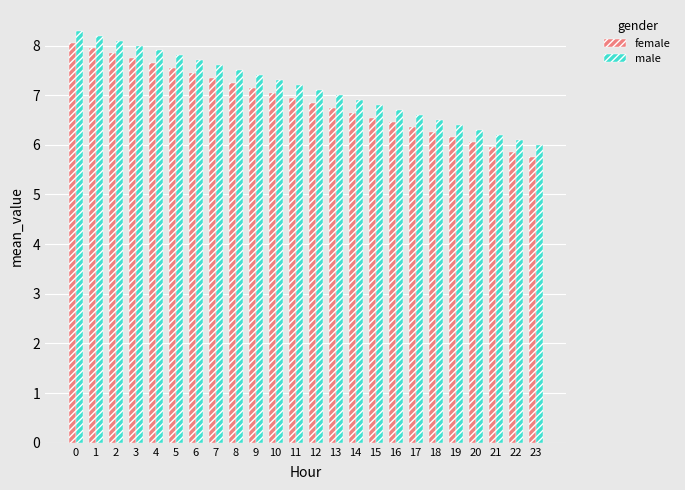

What is the sum of all female values?

165.6